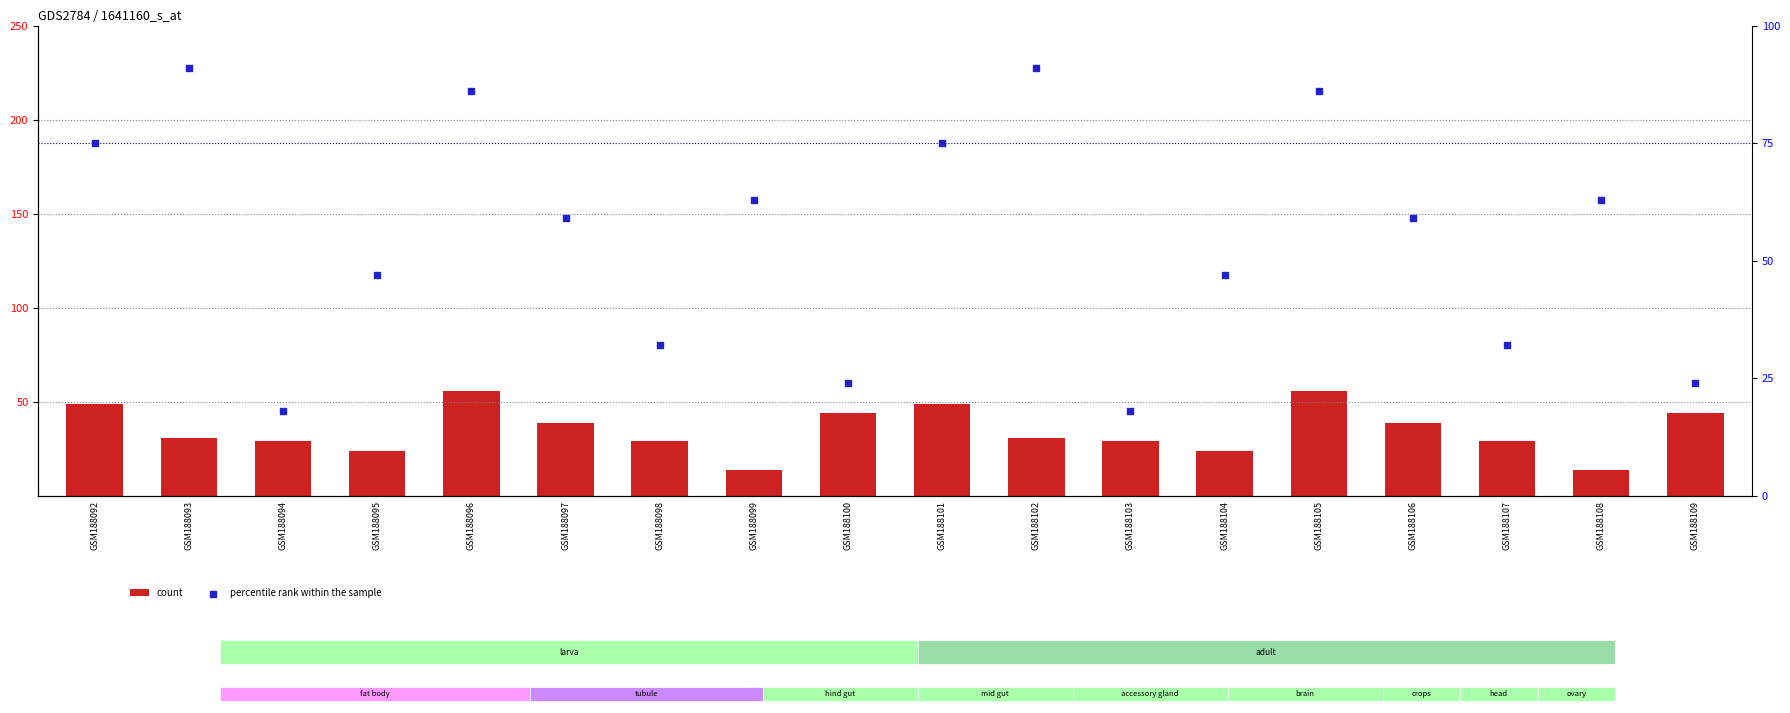

What is the total value across all series at GSM188103?

47